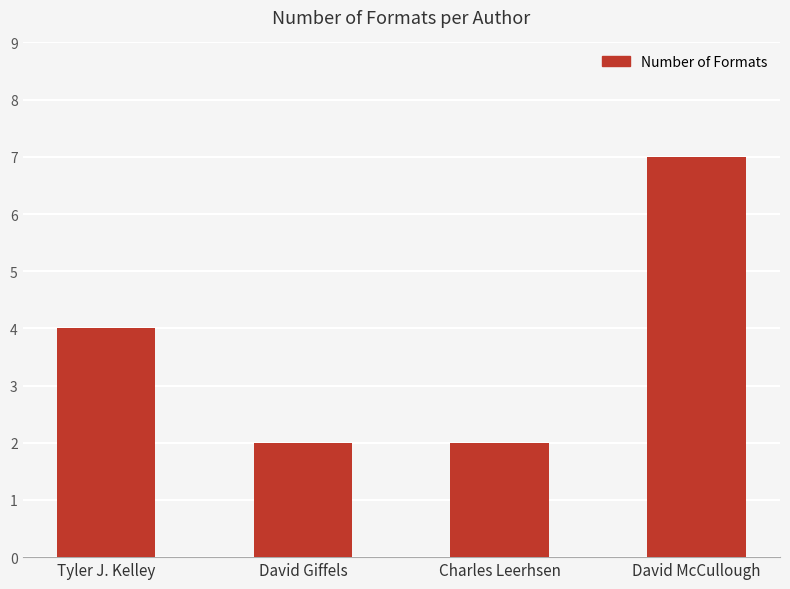

What is the smallest value displayed?

2